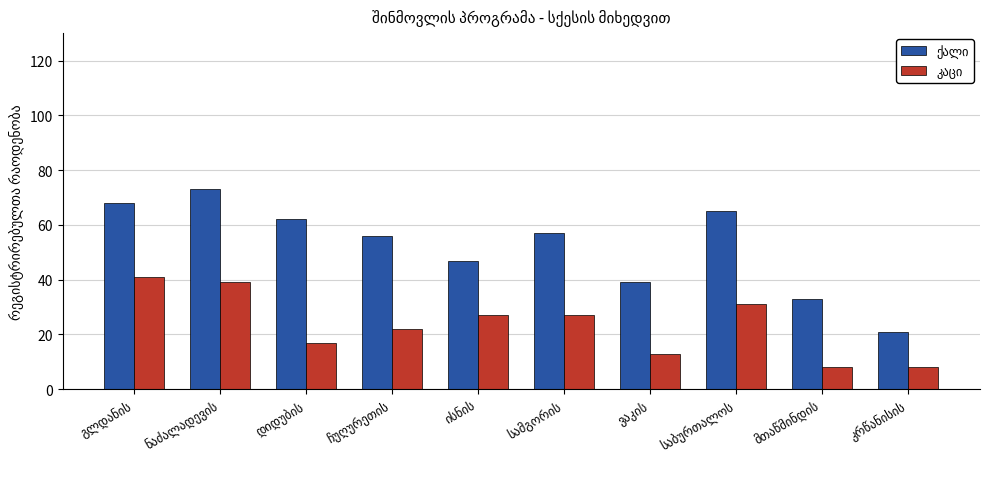

What is the smallest value displayed?

8